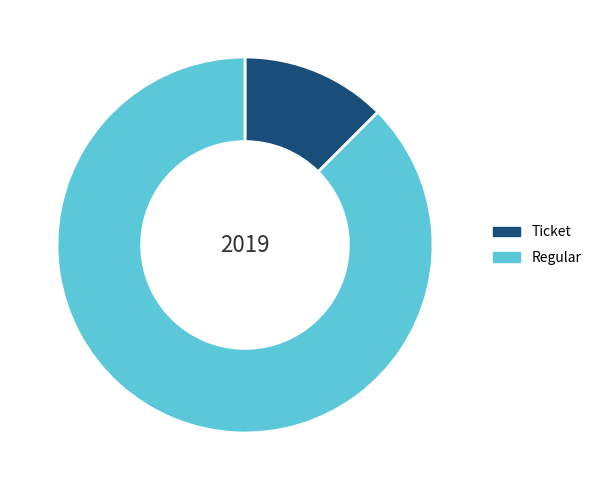

Is there any slice that represents more than half of the pie?

Yes